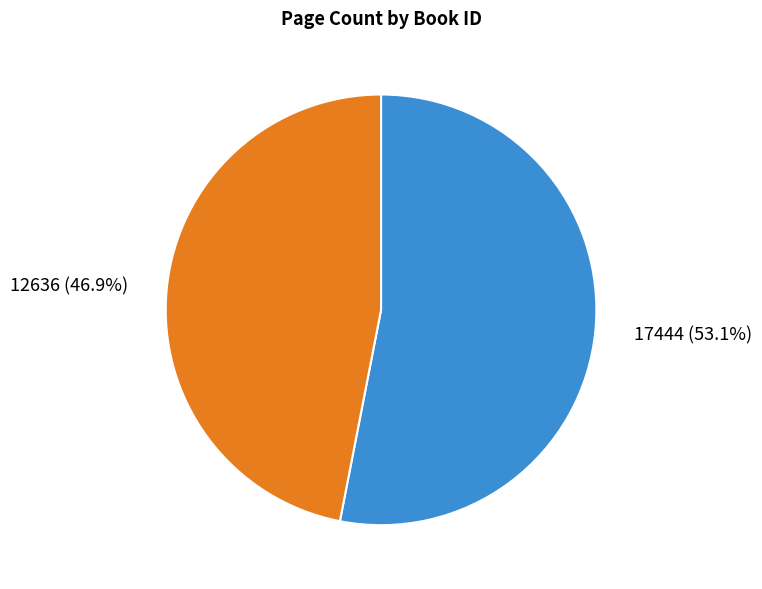

Approximately how many times larger is the value at 12636 compared to 17444?

0.9